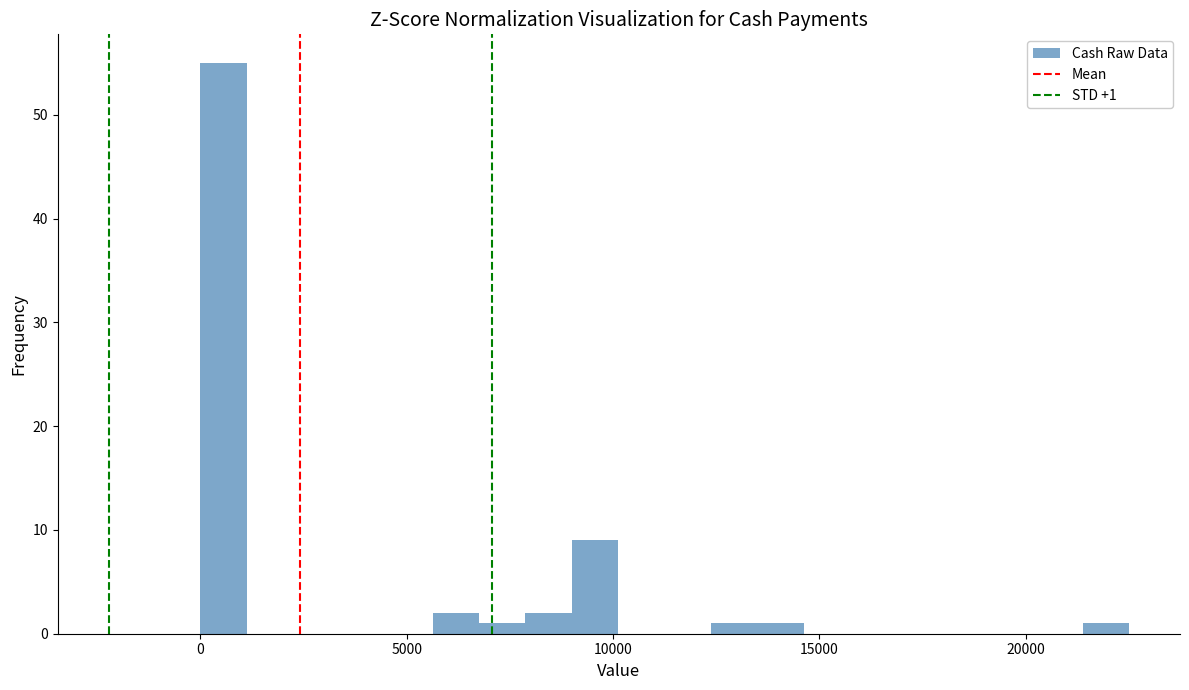

Around what value on the x-axis is the tallest bar? Give the approximate position of its centre, as read against the axis.

500